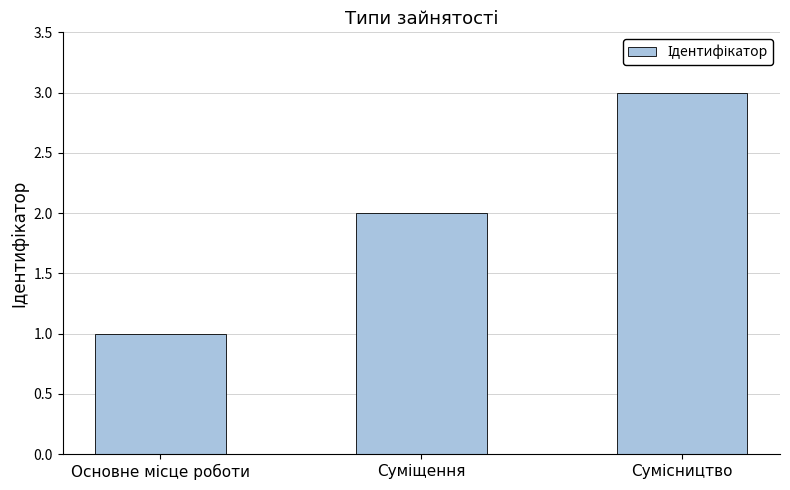

What is the greatest value displayed?

3